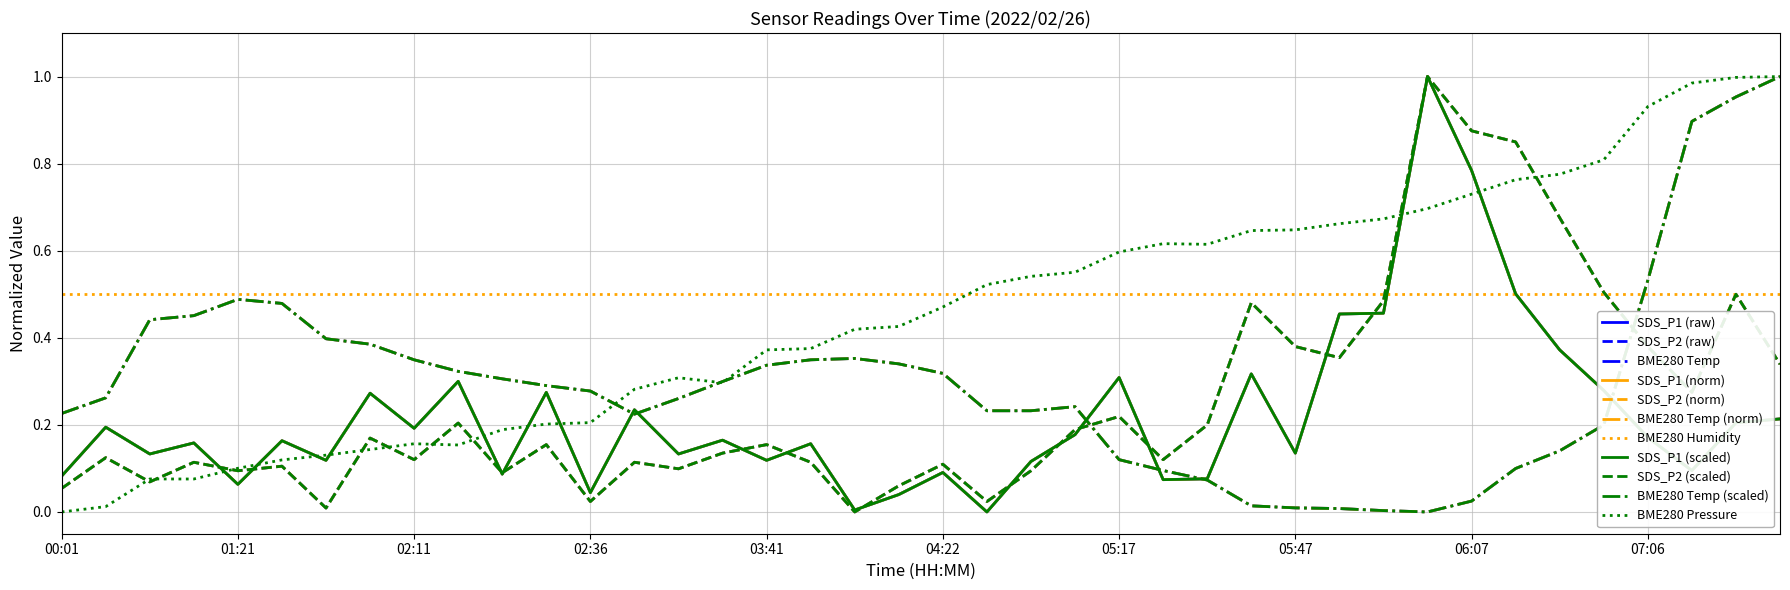

Is this an area chart (filled region under the line)?

No